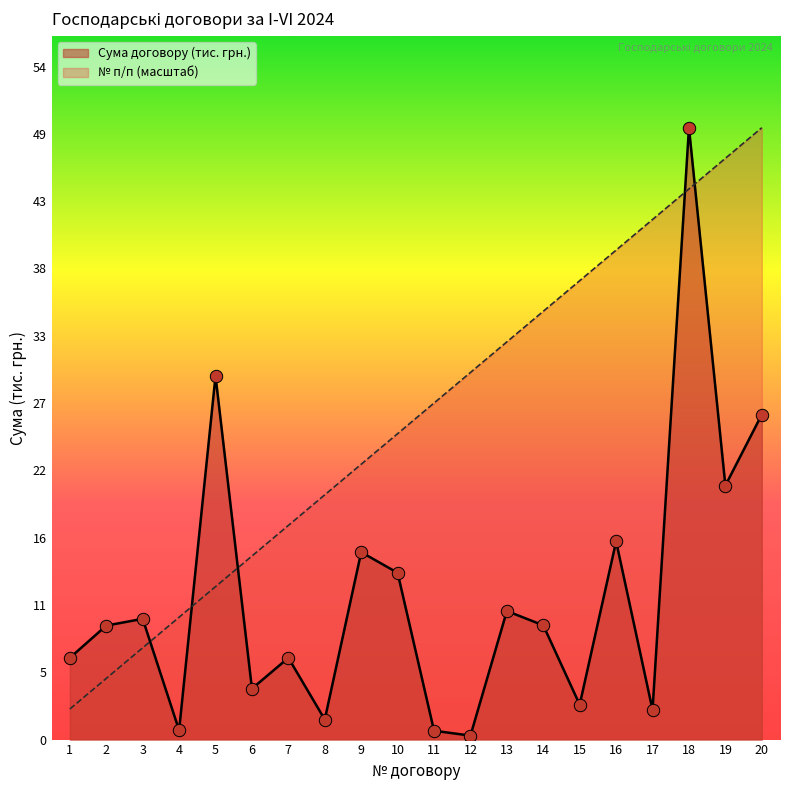

Which series has the largest total across all categories?

№ п/п (масштаб)